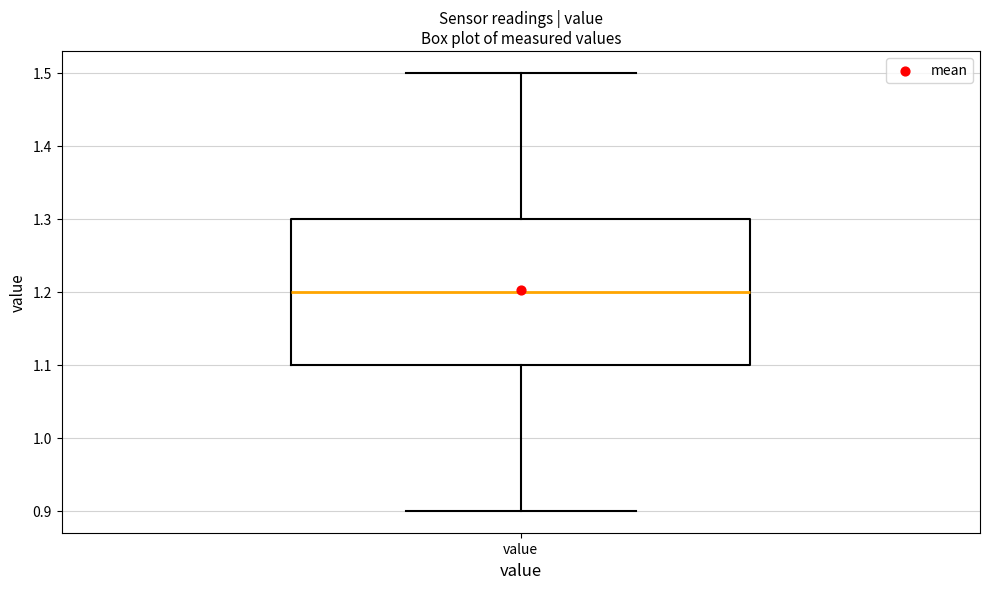

Where does the lower whisker of the box for value end on the y-axis? The values are not printed on the chart, so give them approximately, as read against the axis.

0.9